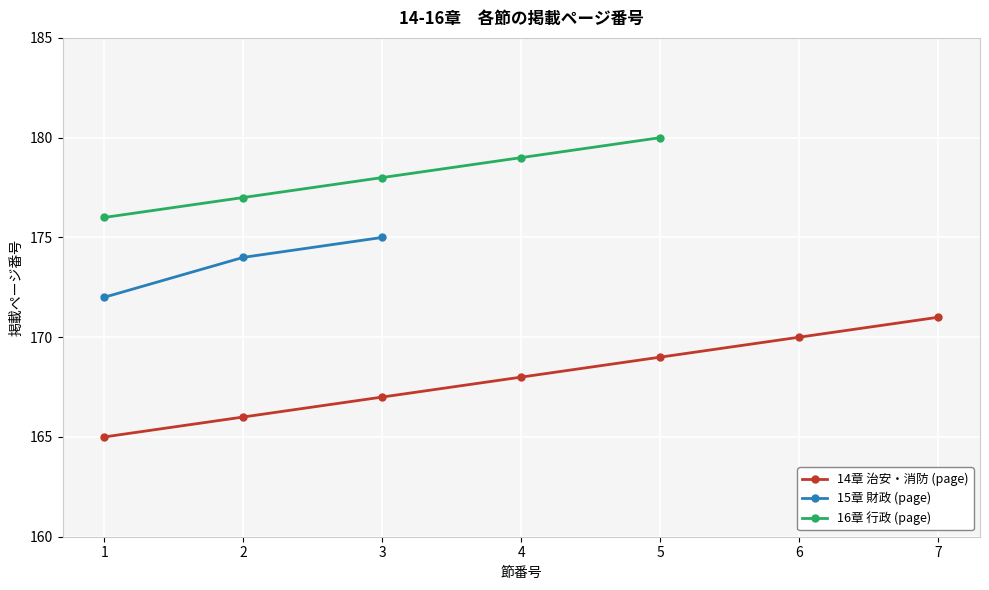

The 14章 治安・消防 (page) series shows 306 at 7. True or false?

False